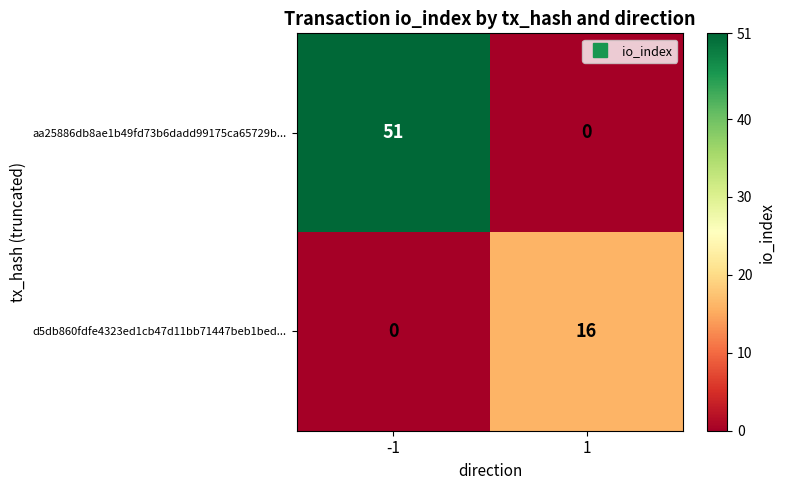

Reading right to left, extract all data points from this chart.

aa25886db8ae1b49fd73b6dadd99175ca65729b...: 0	51
d5db860fdfe4323ed1cb47d11bb71447beb1bed...: 16	0